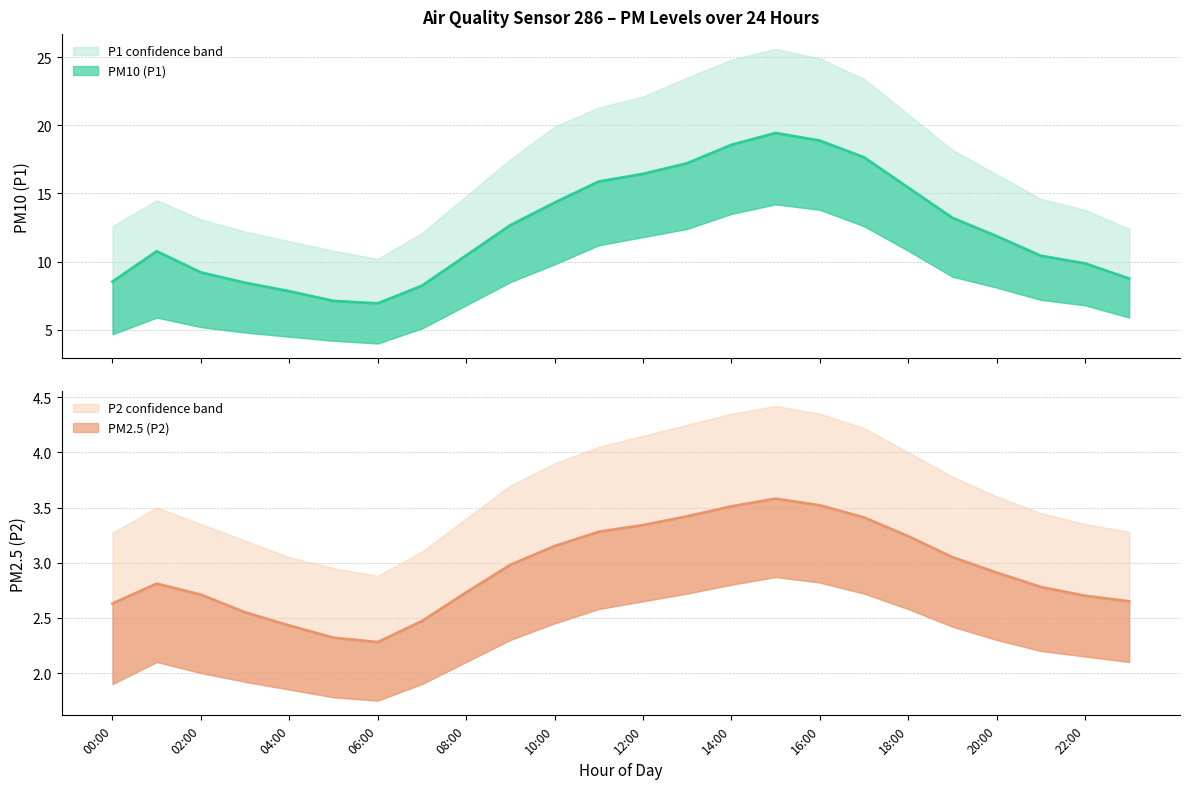

True or false: P2_upper and P1 cross at least once.

False